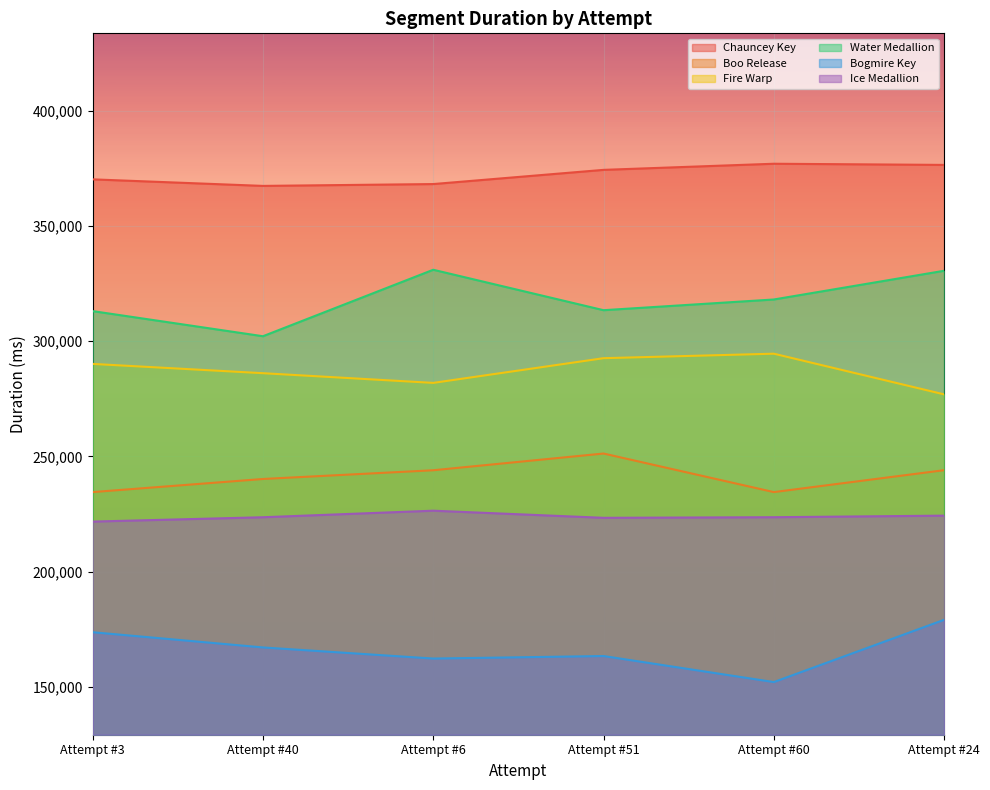

Between Attempt #3 and Attempt #51, which series saw the biggest shift?

Boo Release